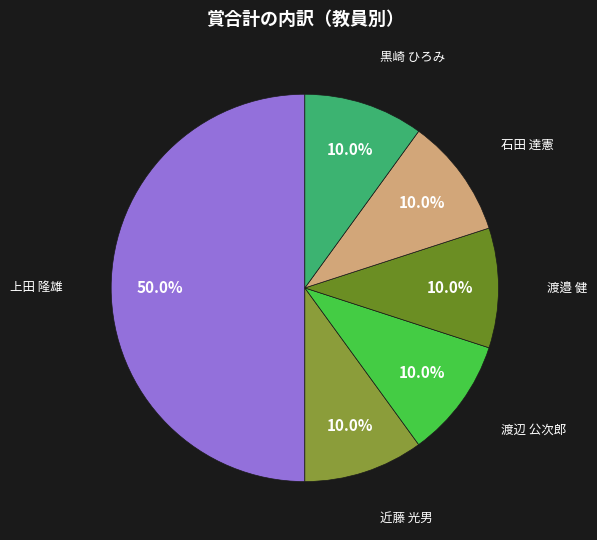

To the nearest percent, what is the average slice percentage?

17%